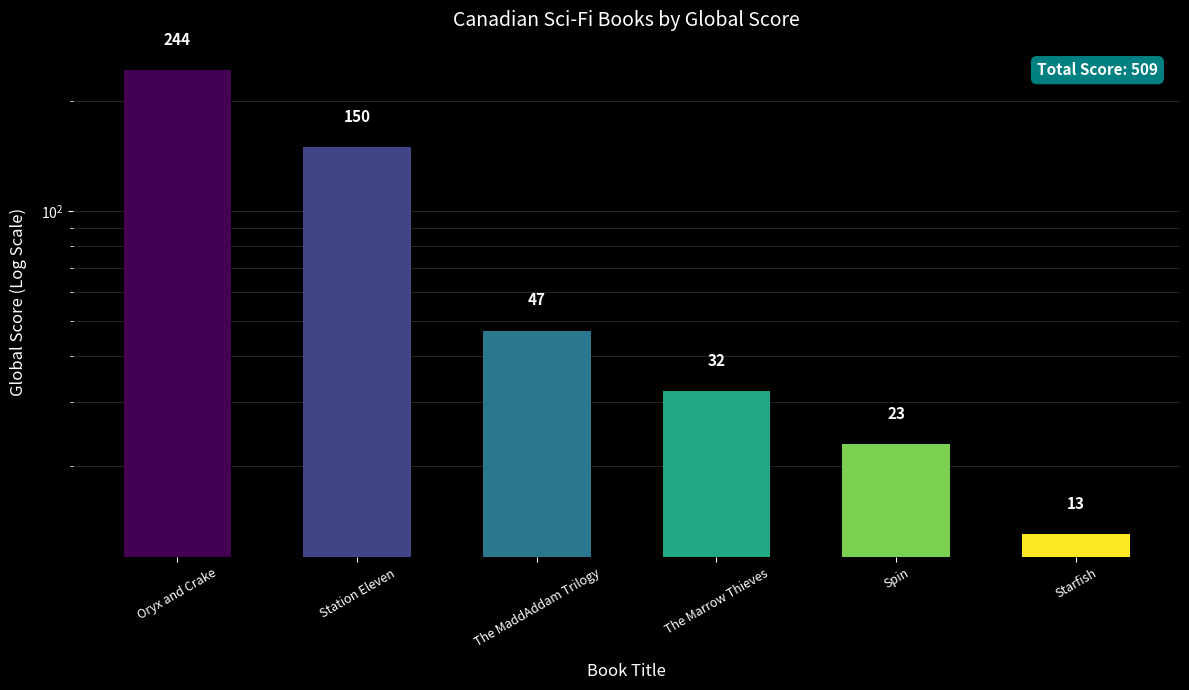

Between The Marrow Thieves and Station Eleven, which is larger?

Station Eleven